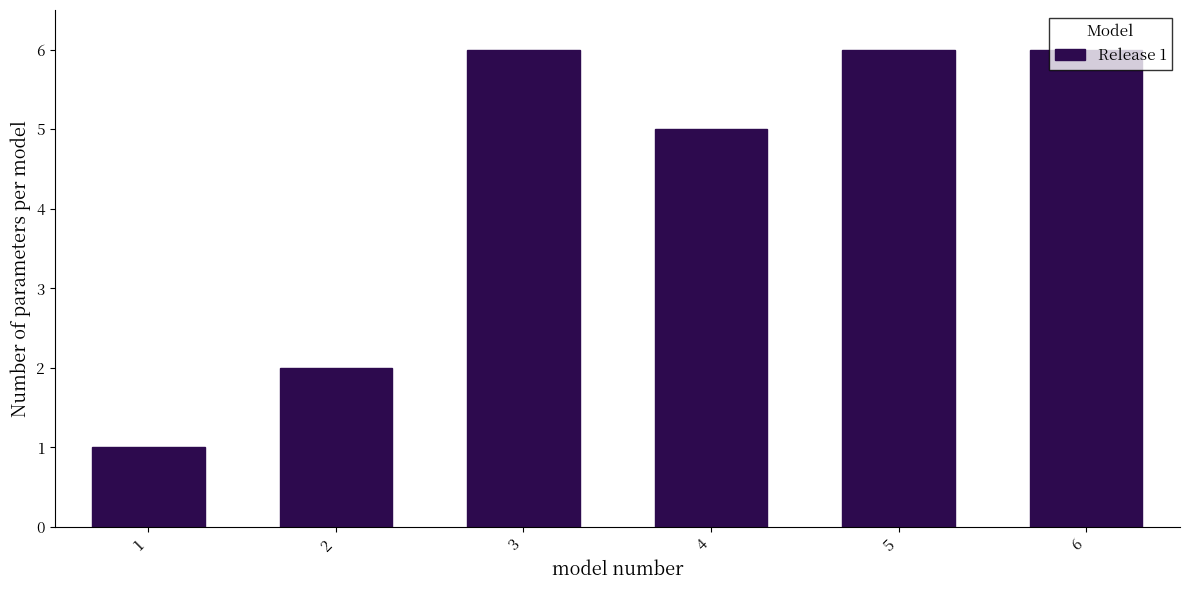

Approximately how many times larger is the value at 2 compared to 4?

0.4